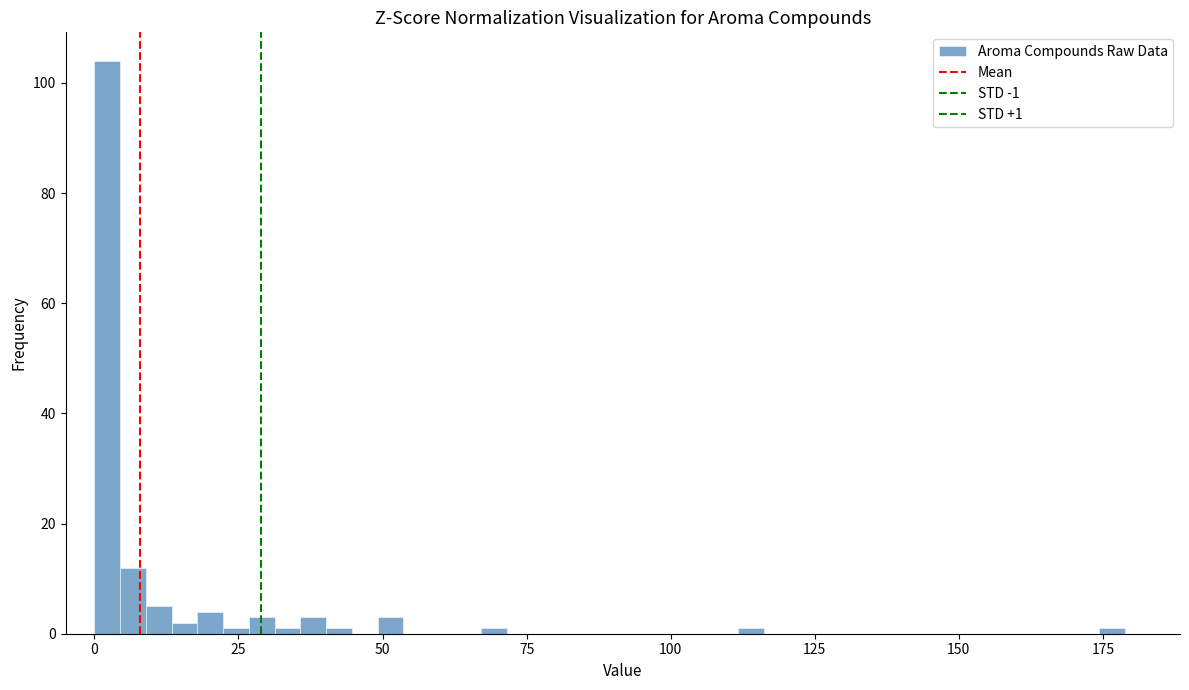

Around what value on the x-axis is the tallest bar? Give the approximate position of its centre, as read against the axis.

0